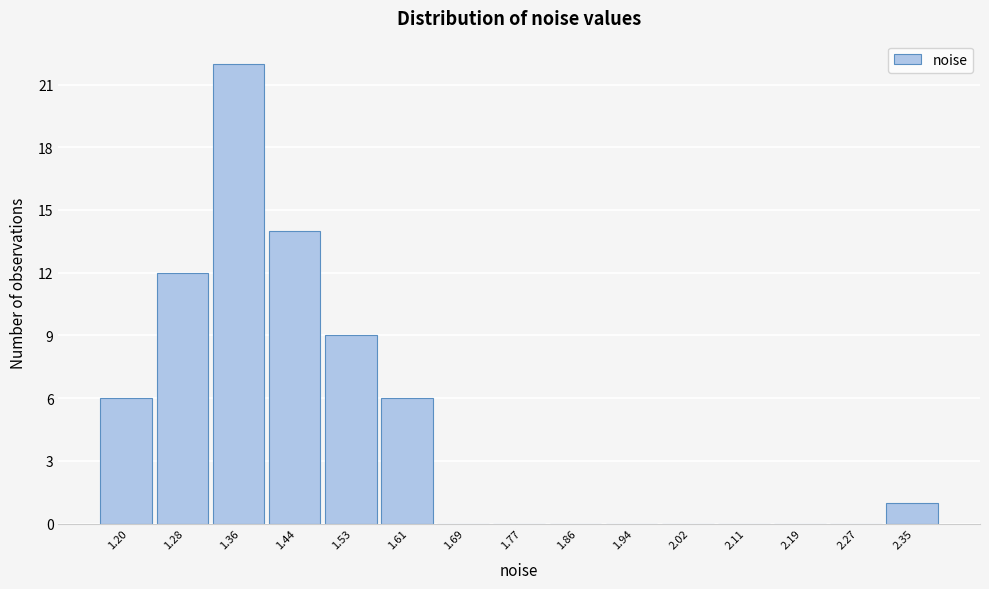

Reading left to right, transcribe all the data shown in this chart.

1.20=6	1.28=12	1.36=22	1.44=14	1.53=9	1.61=6	1.69=0	1.77=0	1.86=0	1.94=0	2.02=0	2.11=0	2.19=0	2.27=0	2.35=1